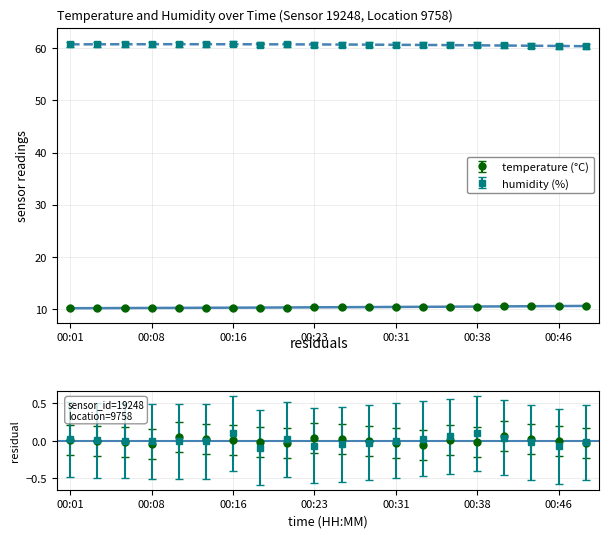

Reading right to left, transcribe all the data shown in this chart.

temperature: 00:48=10.5	00:46=10.5	00:43=10.5	00:40=10.5	00:38=10.4	00:35=10.4	00:33=10.3	00:31=10.3	00:28=10.3	00:26=10.3	00:23=10.3	00:21=10.2	00:18=10.2	00:16=10.2	00:13=10.2	00:11=10.2	00:08=10.1	00:06=10.1	00:03=10.1	00:01=10.1
humidity: 00:48=60.4	00:46=60.4	00:43=60.5	00:40=60.6	00:38=60.7	00:35=60.7	00:33=60.7	00:31=60.7	00:28=60.7	00:26=60.7	00:23=60.7	00:21=60.8	00:18=60.7	00:16=60.9	00:13=60.8	00:11=60.8	00:08=60.8	00:06=60.8	00:03=60.8	00:01=60.8